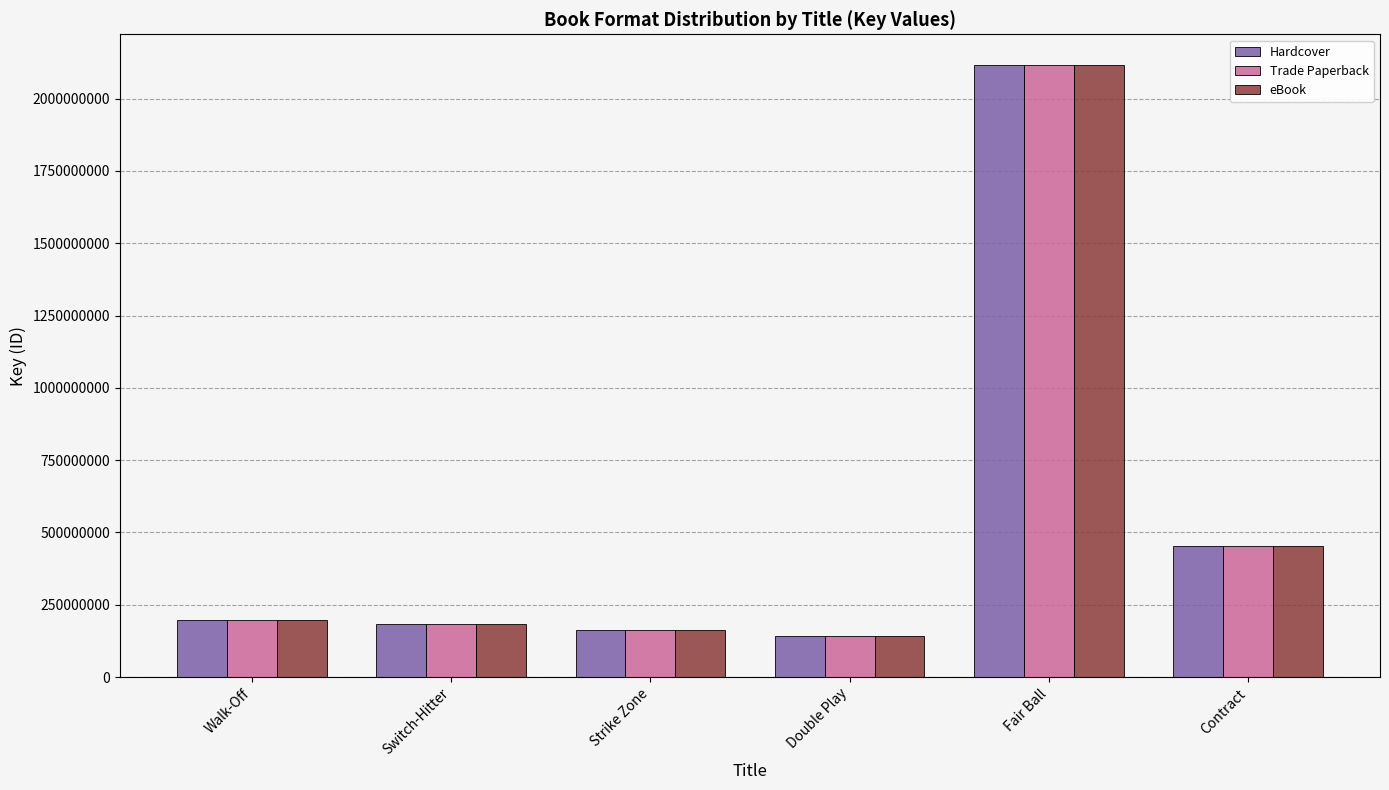

How many groups of bars are there?

6